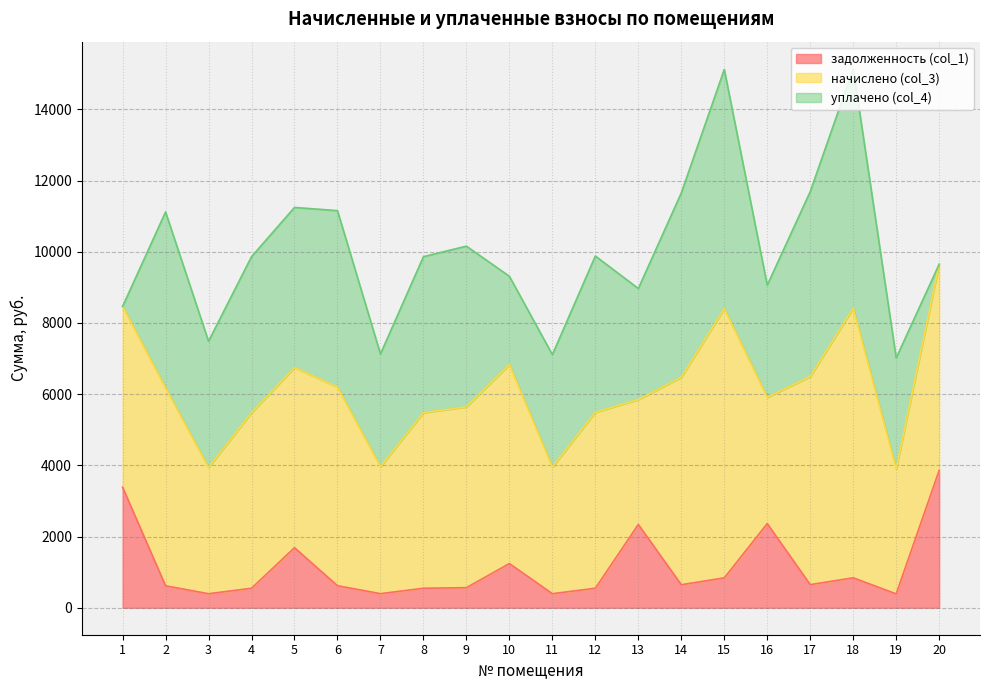

At which category does уплачено (col_4) reach its first local valley?

3